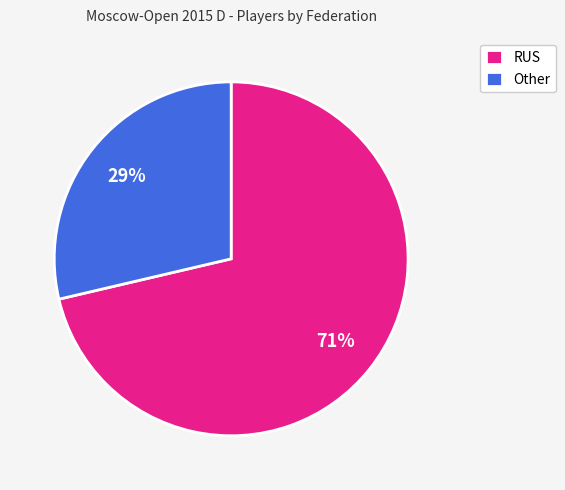

Rank the categories by value from lowest to highest.

Other, RUS